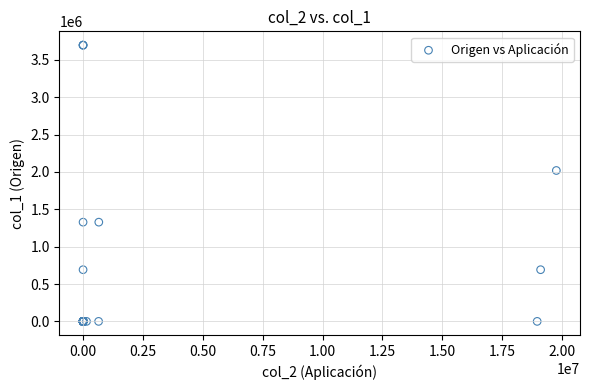

What Y value in the scatter plot is closest to 1848907?

2019941.7